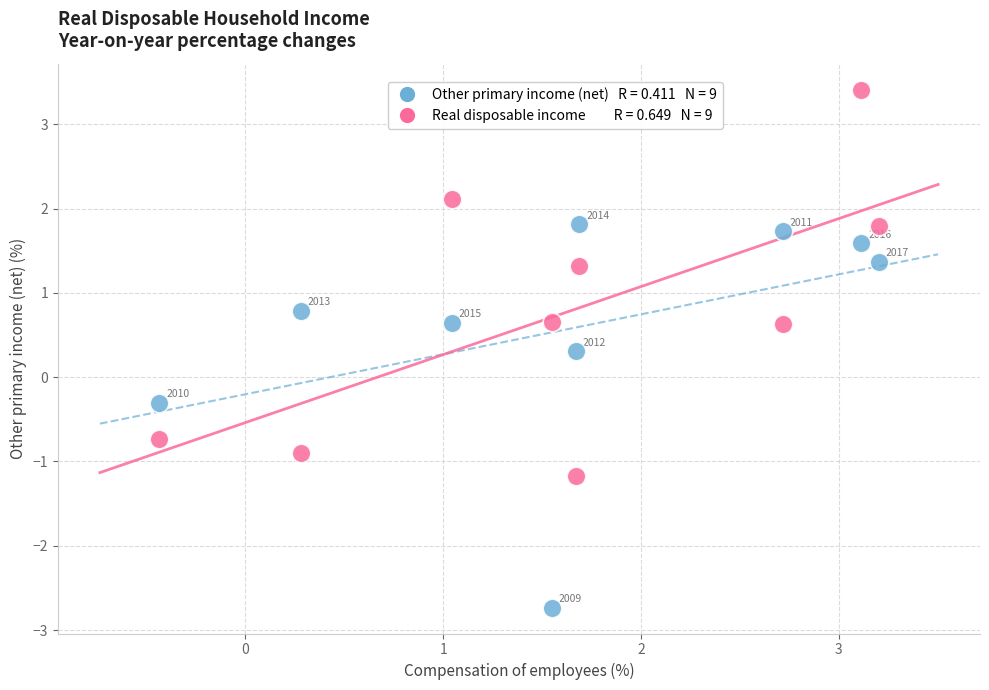

Across all data points, what is the range of X values (max minus min)?

3.6